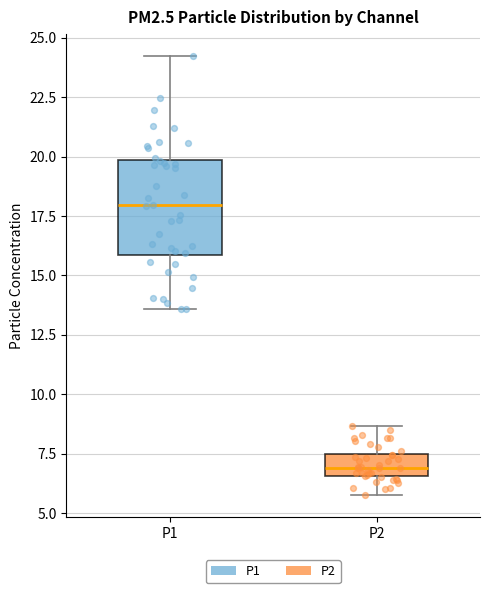

Reading left to right, read every box against the y-axis: the position of its median line, the range the box covers, and the ends of its whiskers. The values are not printed on the chart, so give them approximately, as read against the axis.

P1: median 18.0, box 16.0 to 20.0, whiskers 13.5 to 24.0
P2: median 7.0, box 6.5 to 7.5, whiskers 6.0 to 8.5